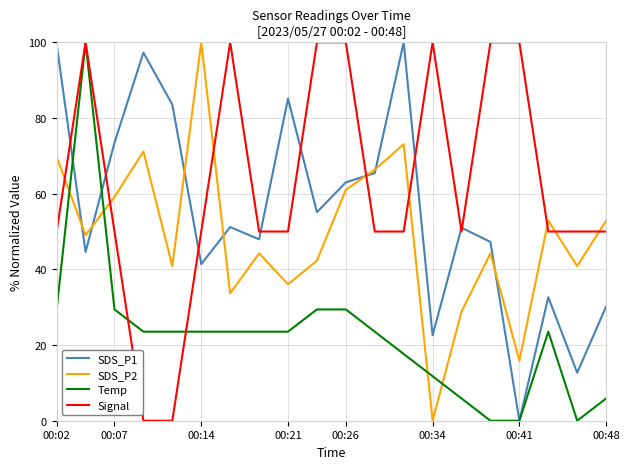

What is the maximum value for SDS_P2?

100.0